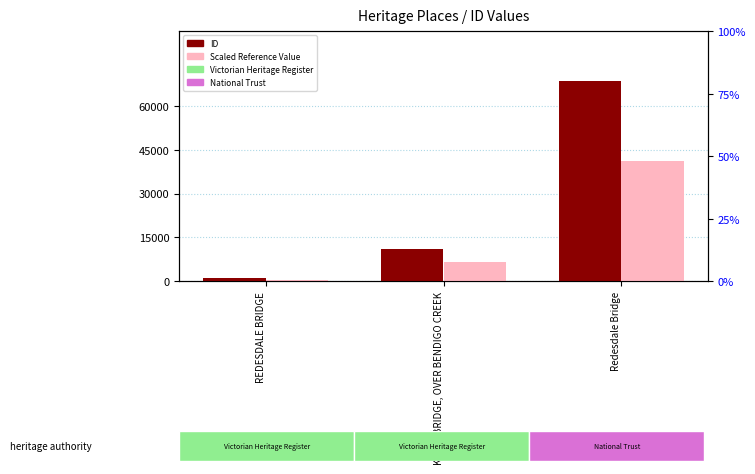

At which category is the sum across all series the highest?

Redesdale Bridge